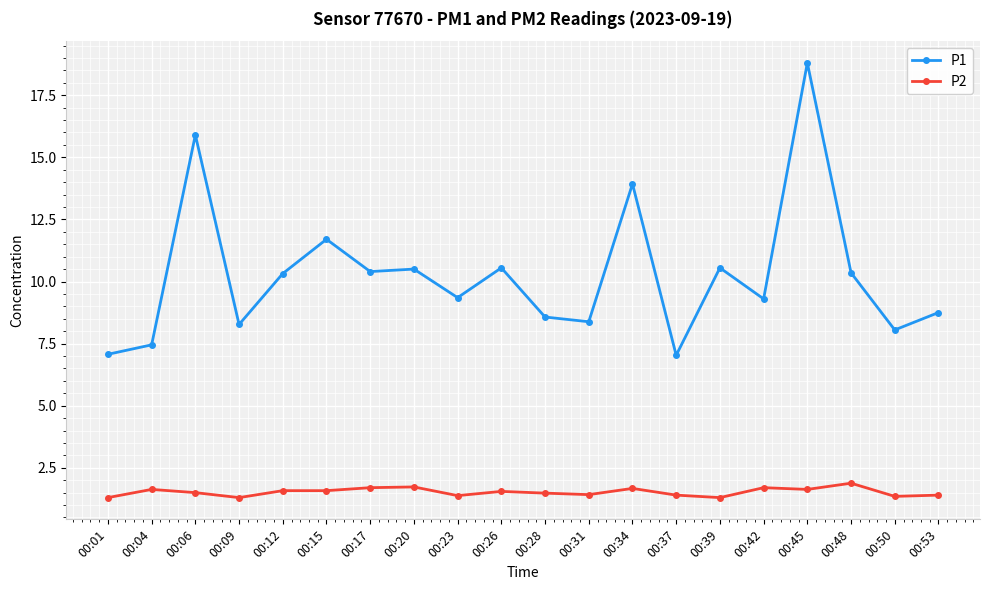

Rank the series by their average value, from lowest to highest.

P2, P1